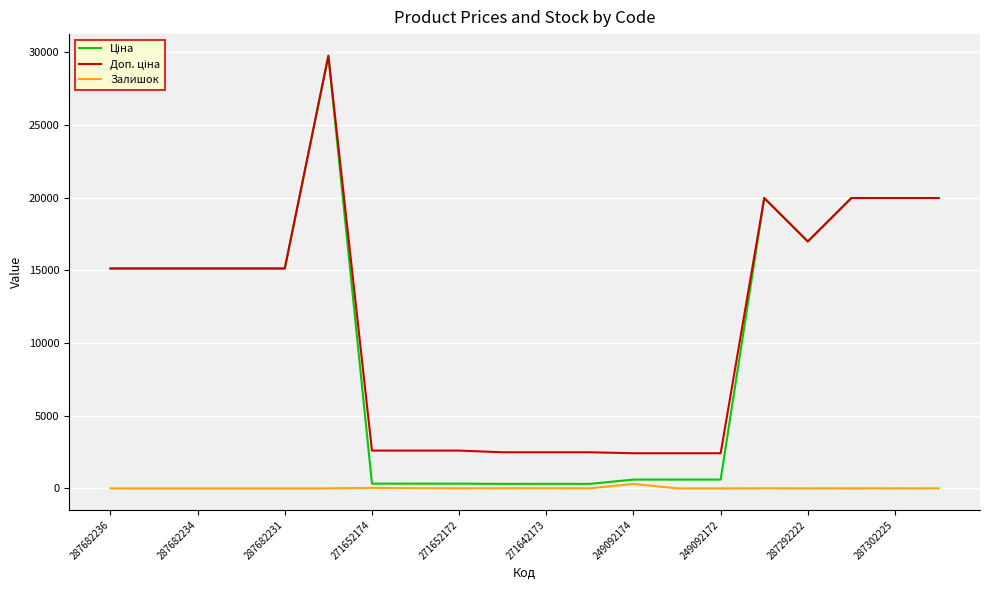

True or false: Доп. ціна and Залишок intersect in this chart.

False